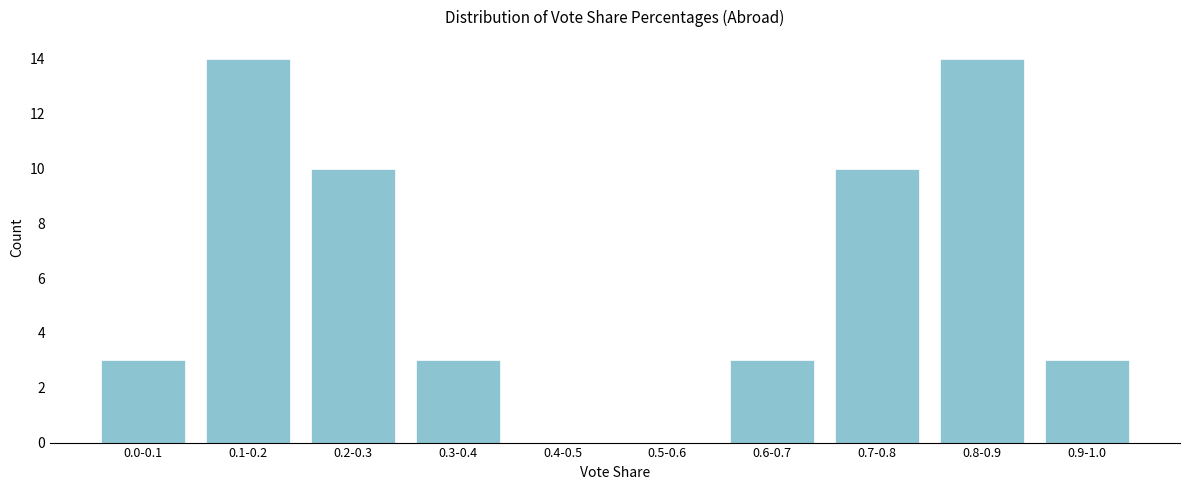

Reading left to right, extract all data points from this chart.

0.0-0.1=3	0.1-0.2=14	0.2-0.3=10	0.3-0.4=3	0.4-0.5=0	0.5-0.6=0	0.6-0.7=3	0.7-0.8=10	0.8-0.9=14	0.9-1.0=3